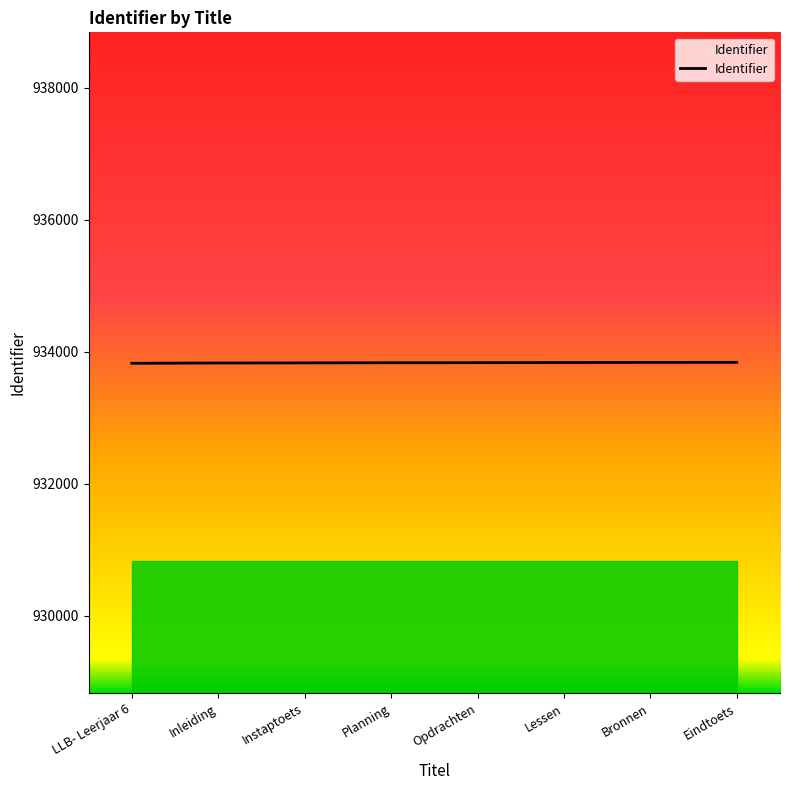

The chart shows a value of 933826 at Inleiding. True or false?

True